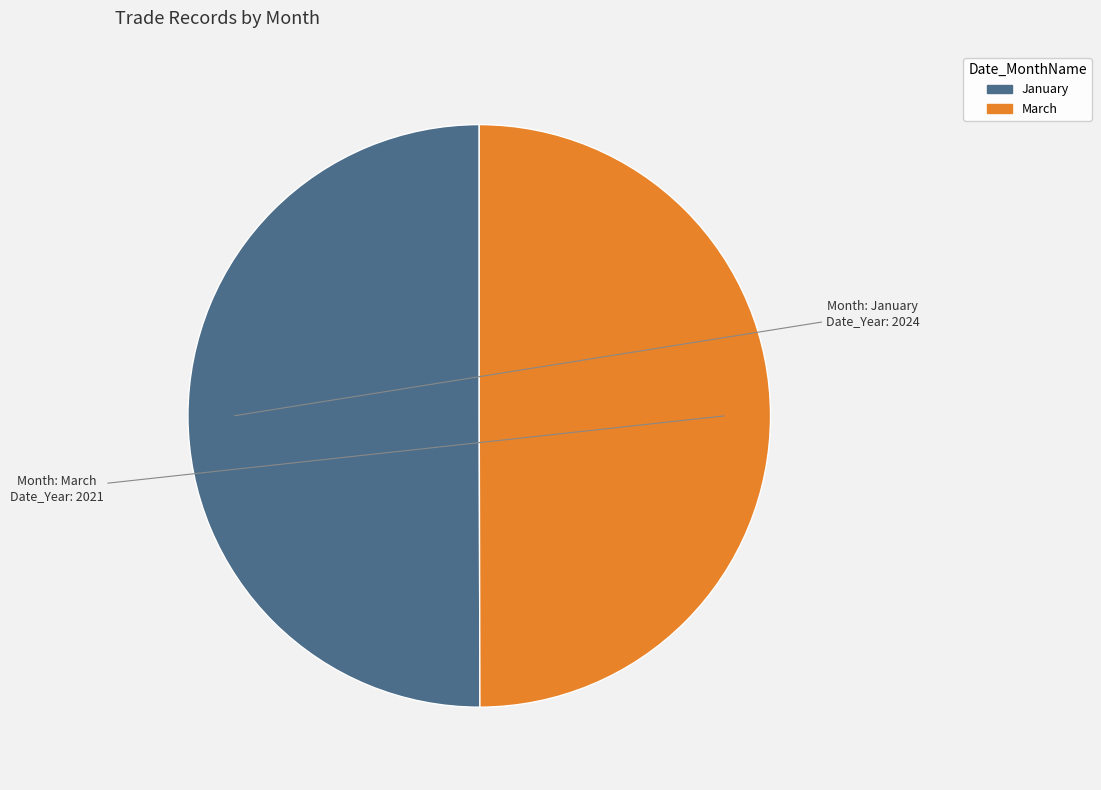

What is the ratio of the value at March to the value at January?

1.0